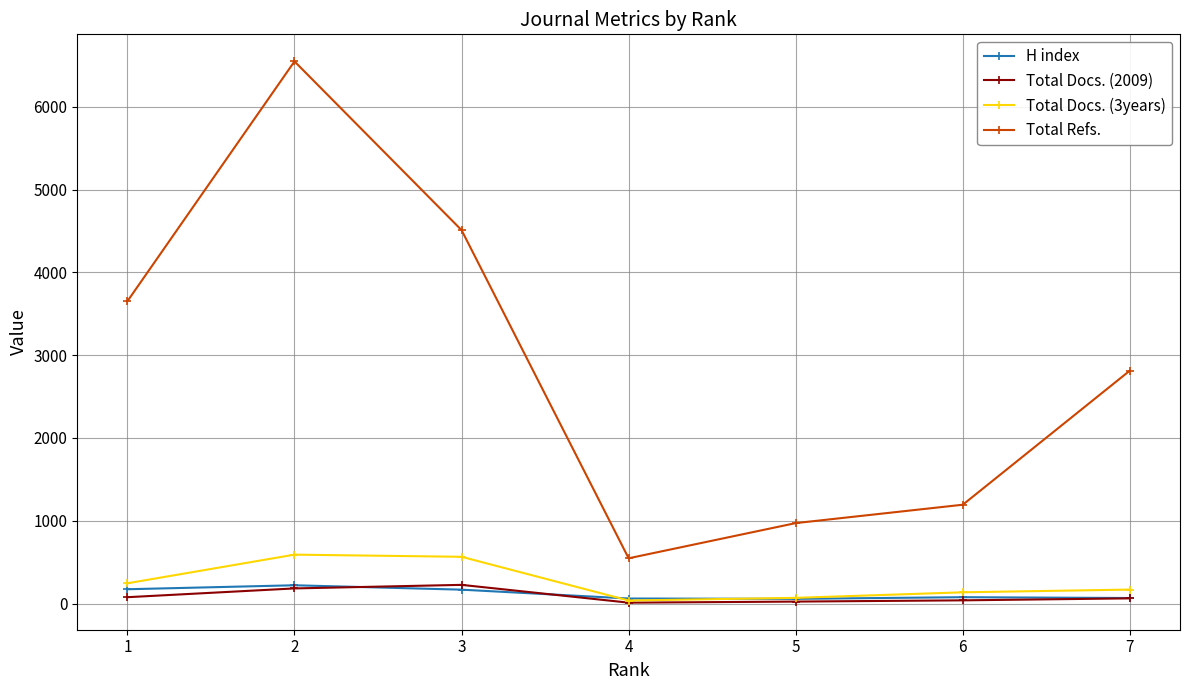

Which series has the largest total across all categories?

Total Refs.